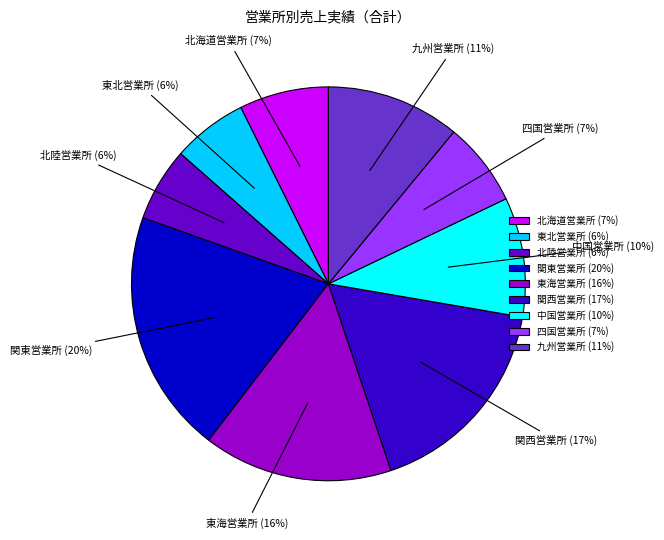

True or false: 関西営業所 accounts for 17% of the total.

True